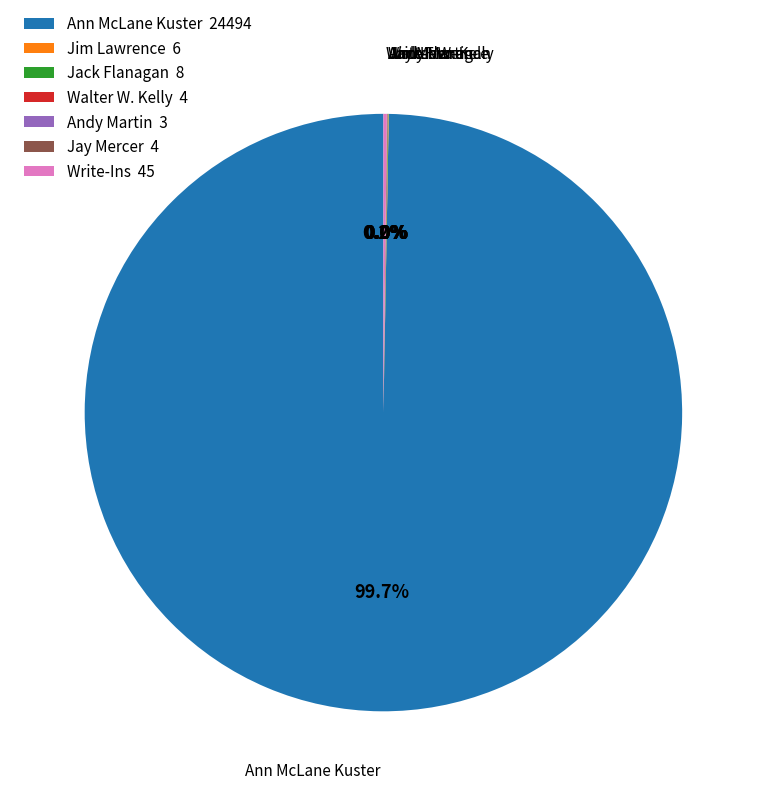

Does any single category account for the majority?

Yes